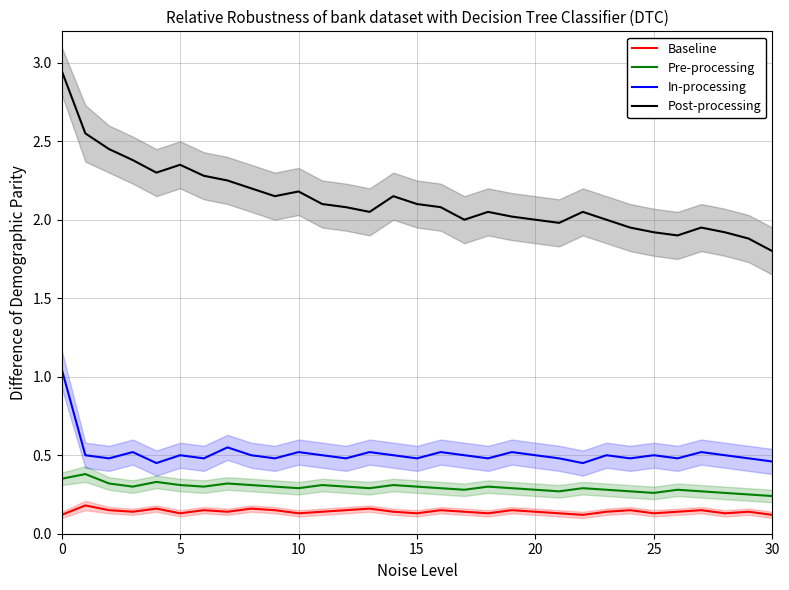

What is the minimum value for Post-processing?

1.8